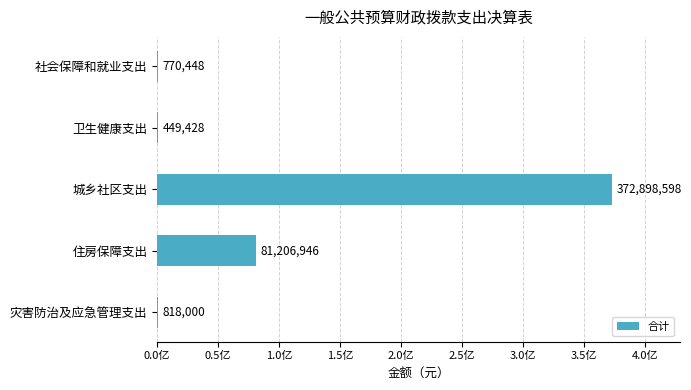

Where is the data nearest to the value 186674013?

住房保障支出